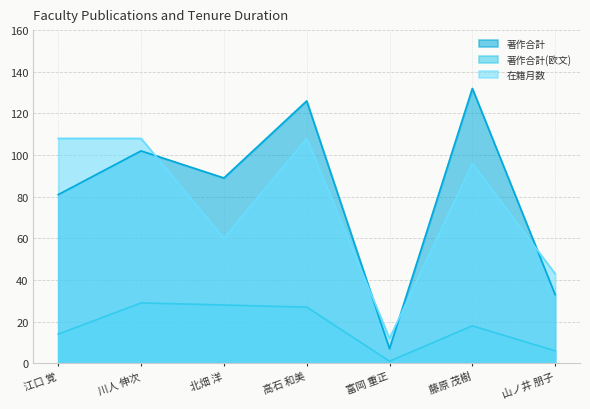

Rank the categories by 在籍月数 value from lowest to highest.

富岡 重正, 山ノ井 朋子, 北畑 洋, 藤原 茂樹, 江口 覚, 川人 伸次, 高石 和美